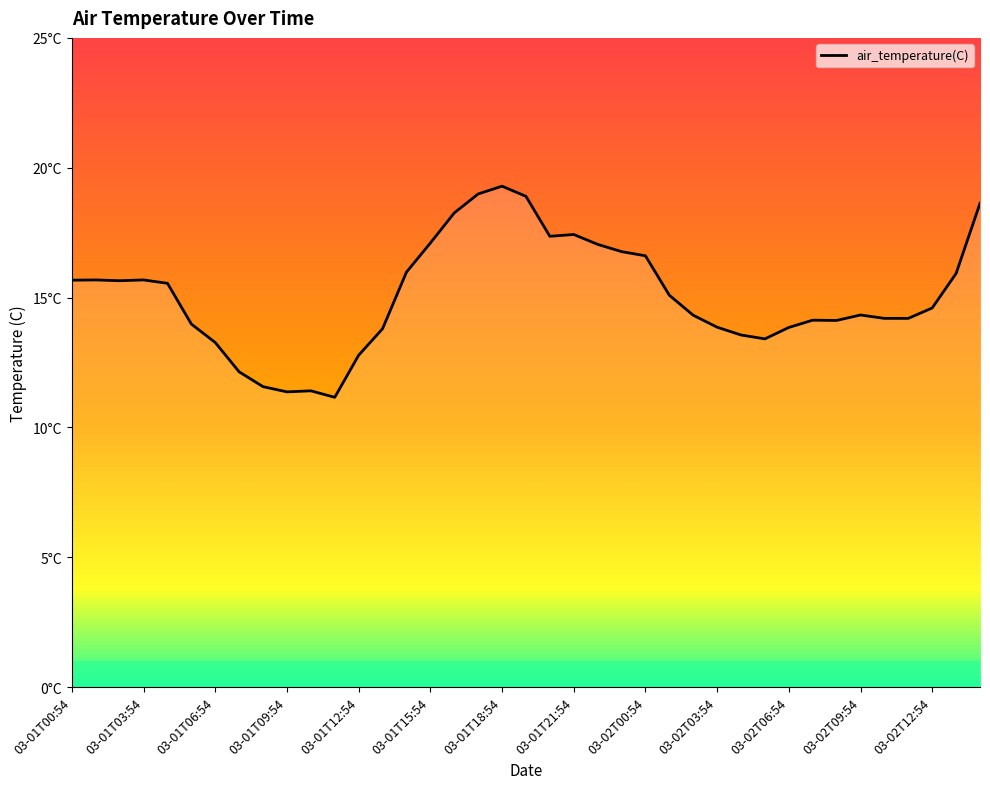

How many points are lower than both their immediate neighbors (excluding endpoints)?

6